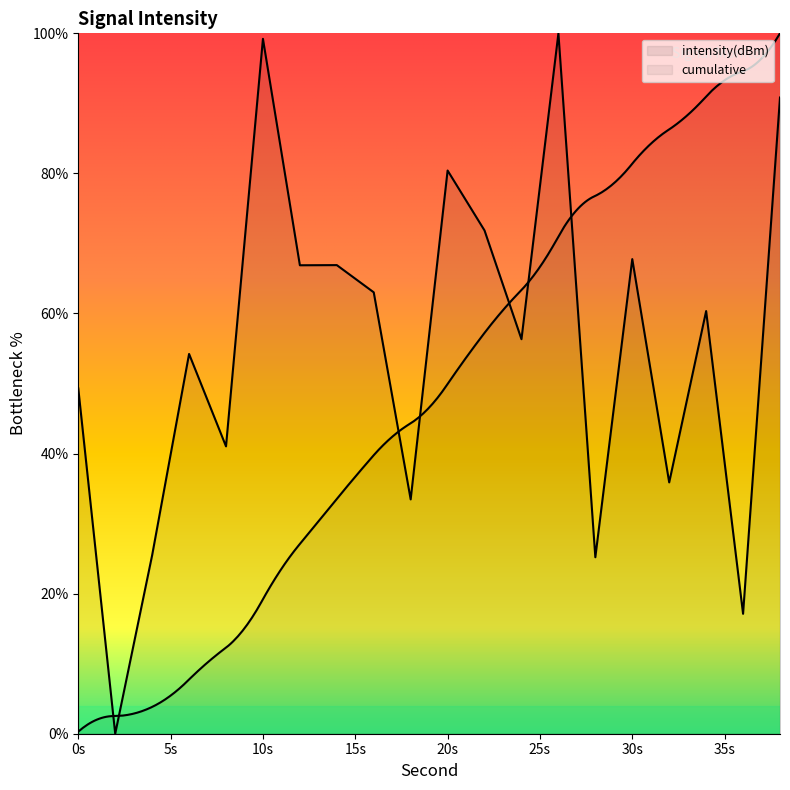

Rank the categories by value from highest to lowest.

26, 10, 38, 20, 22, 30, 14, 12, 16, 34, 24, 6, 0, 8, 32, 18, 4, 28, 36, 2